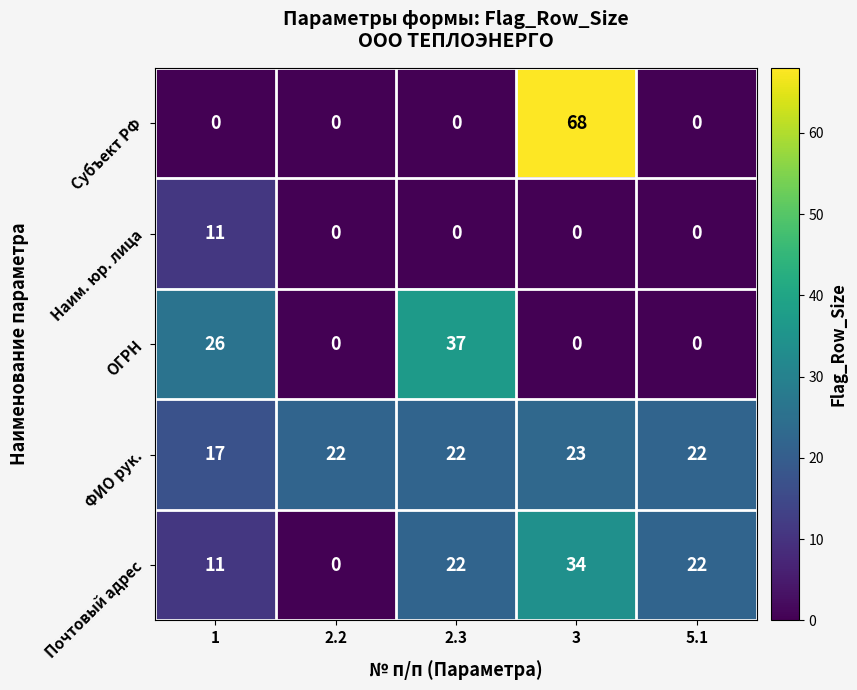

How many distinct data groups are displayed?

5